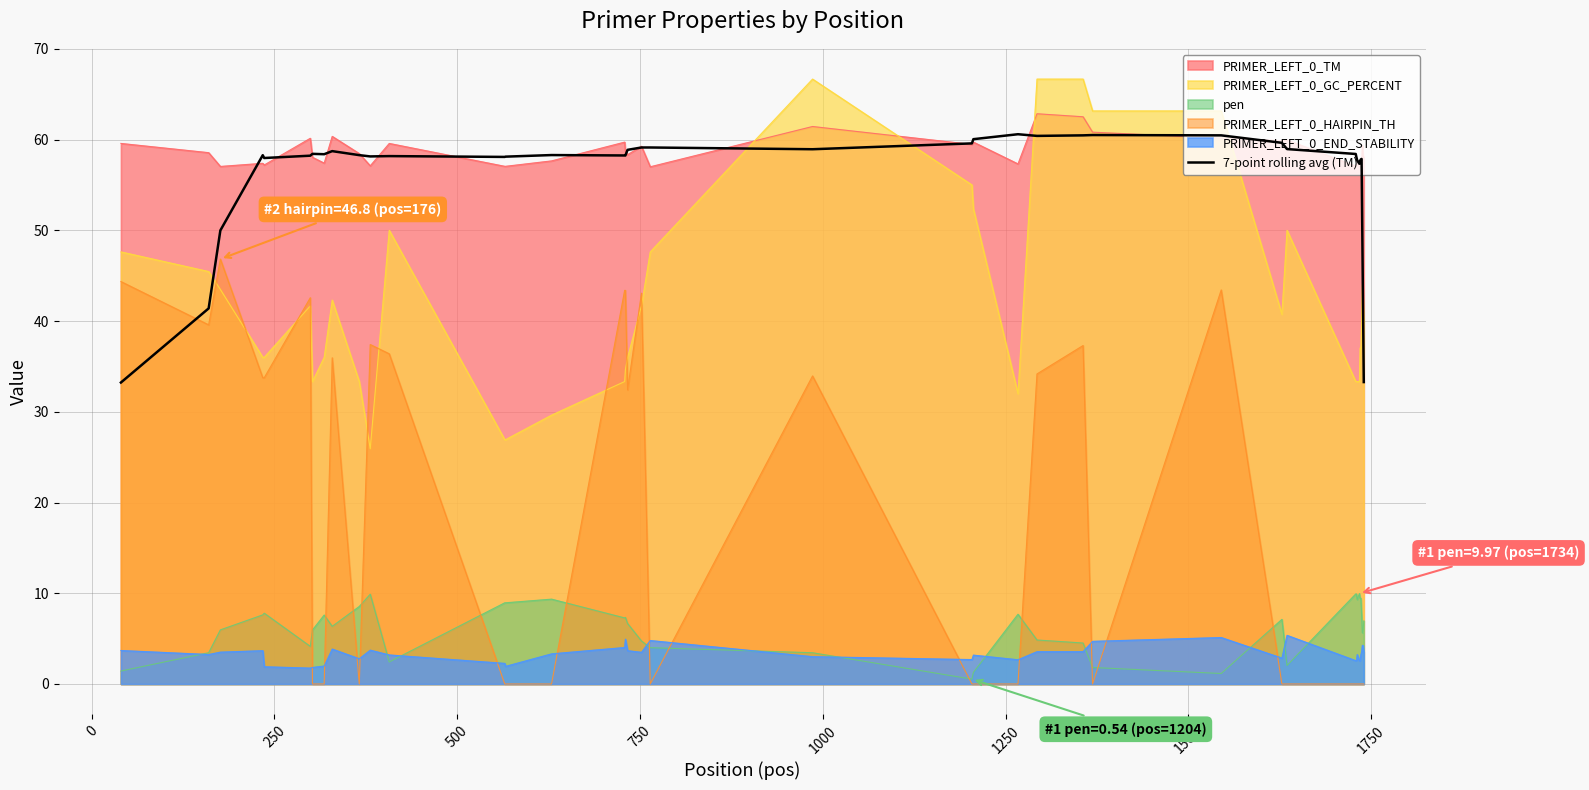

What is the average value?

56.2